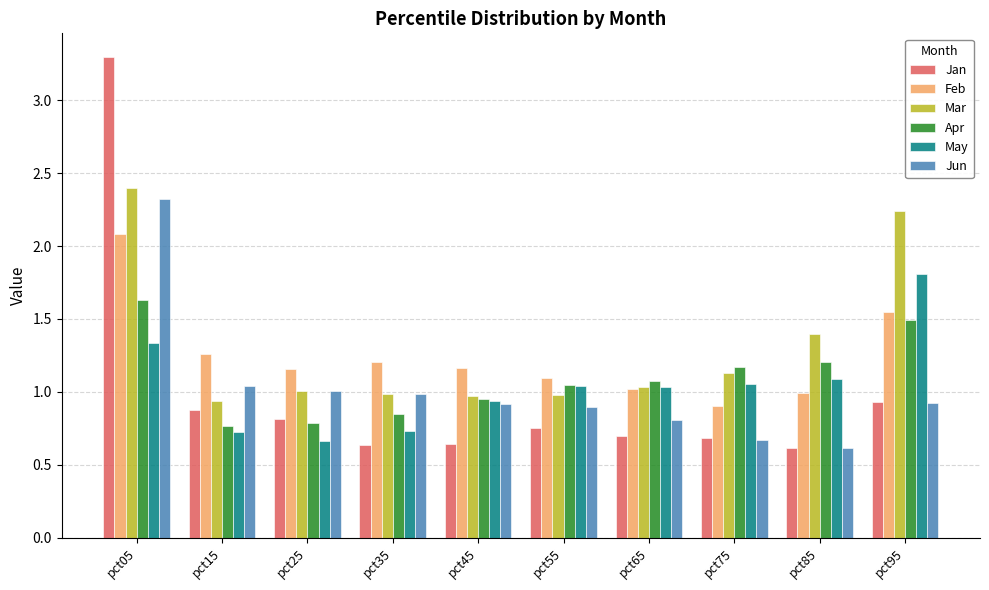

The value of Apr at pct45 is 1.0. True or false?

True